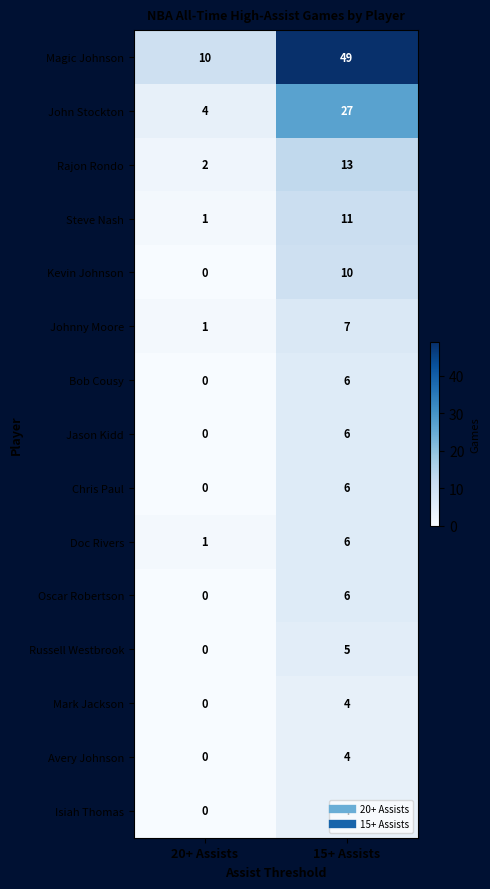

Which label corresponds to the largest value in the chart?

15+ Assists